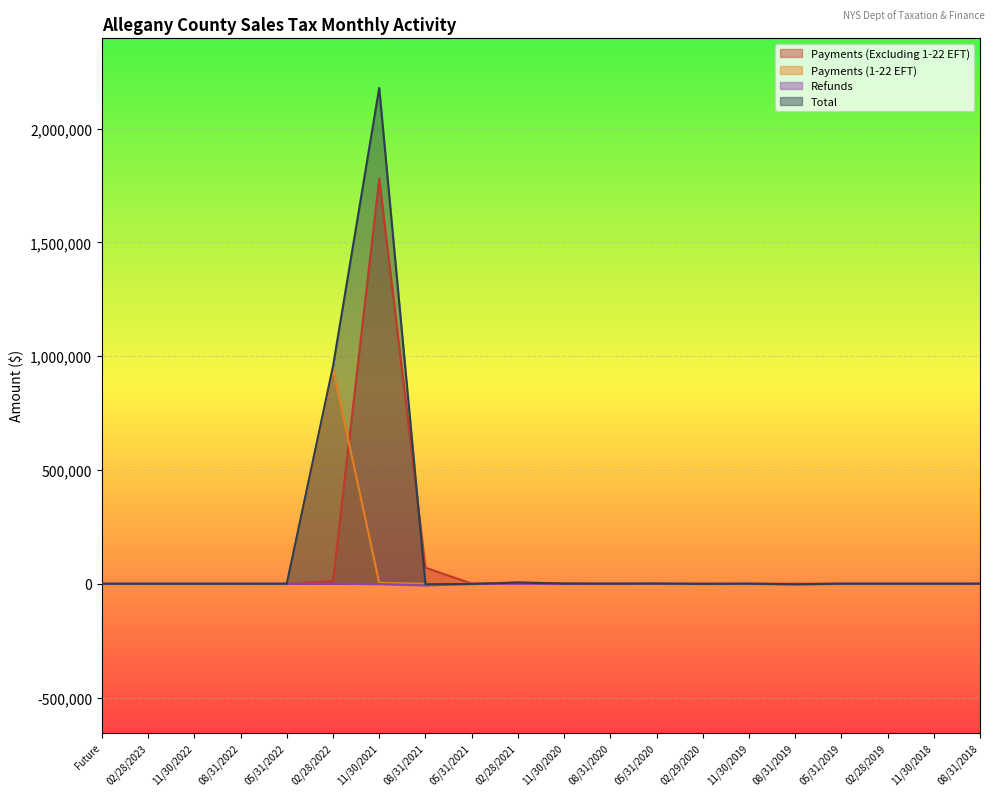

Between 08/31/2021 and 11/30/2019, which series saw the biggest shift?

Payments (Excluding 1-22 EFT)